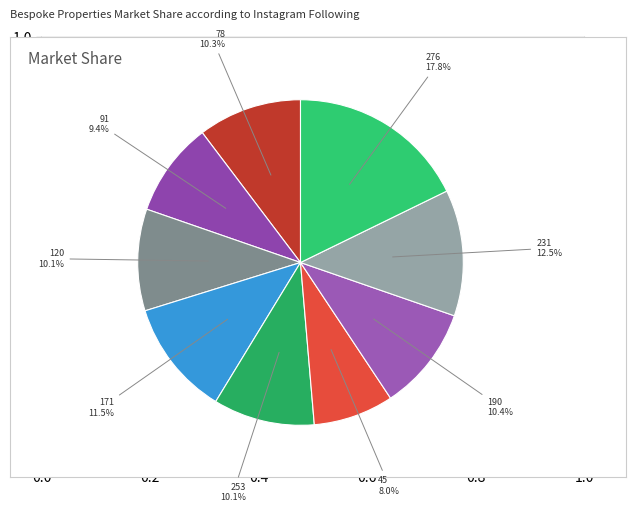

Combined, do 120 and 91 account for over 50%?

No